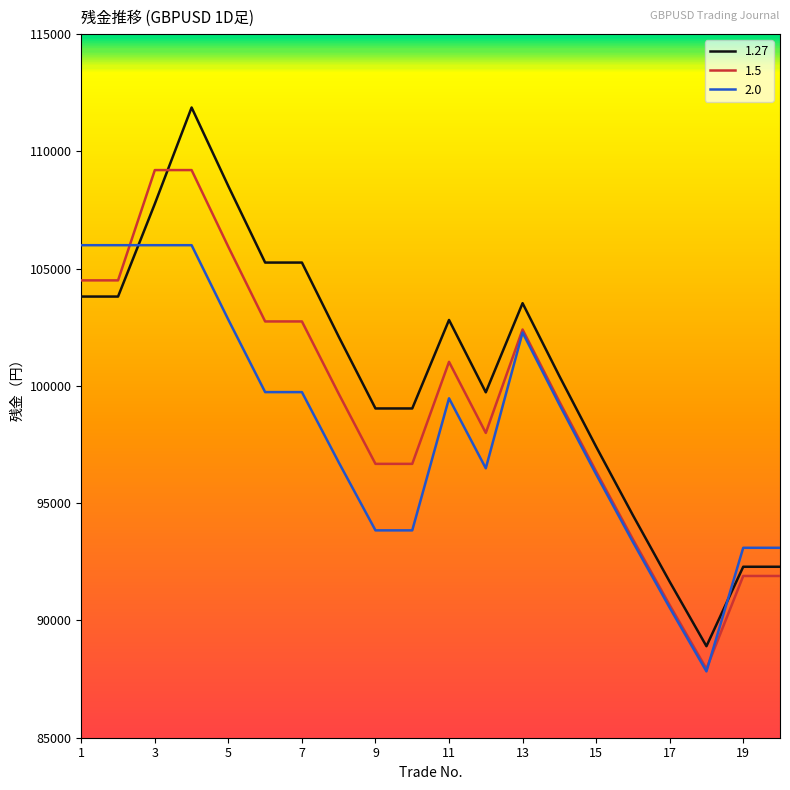

List the series in order of their peak value, lowest first.

2.0, 1.5, 1.27